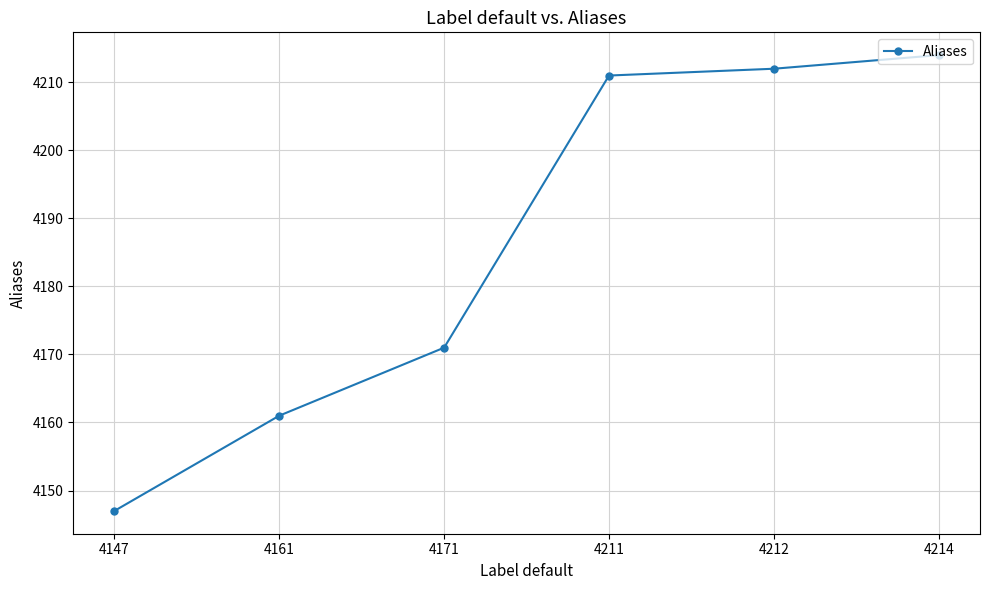

What is the difference between the maximum and minimum values?

67